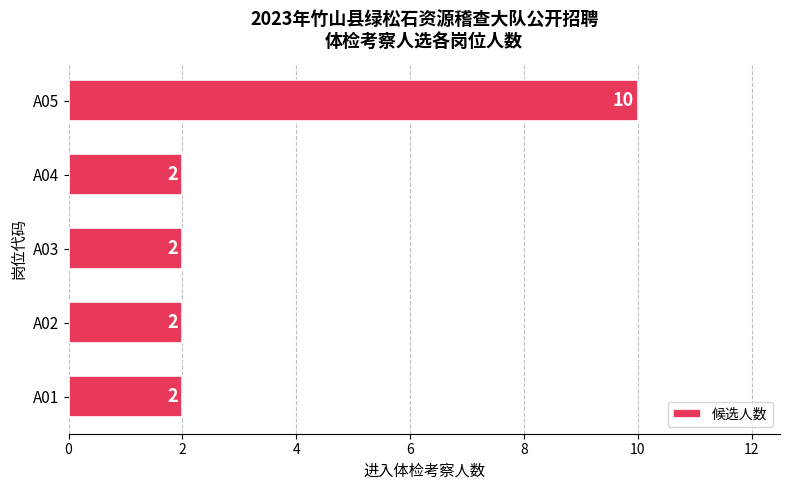

Reading bottom to top, what are all the values shown in this chart?

2	2	2	2	10